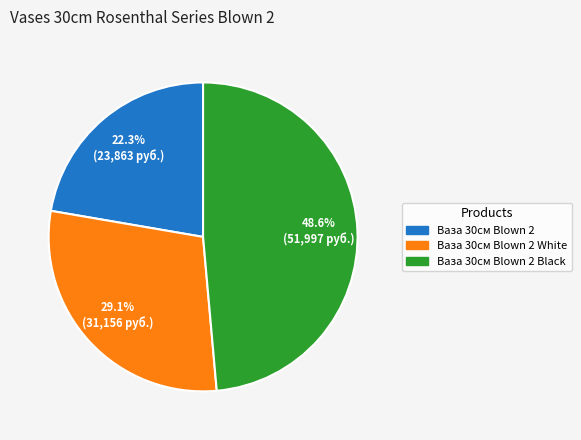

Is there a majority slice in this chart?

No